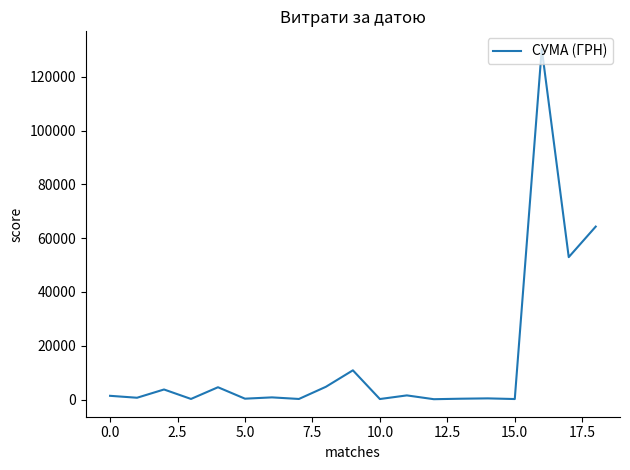

What is the greatest value displayed?

130379.7